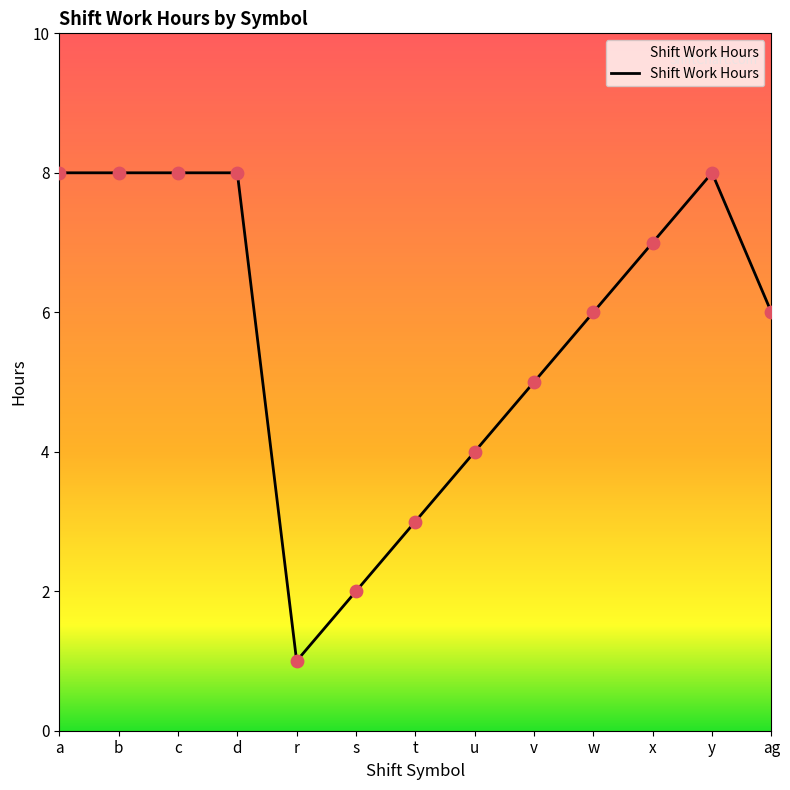

Which has a higher value, r or v?

v